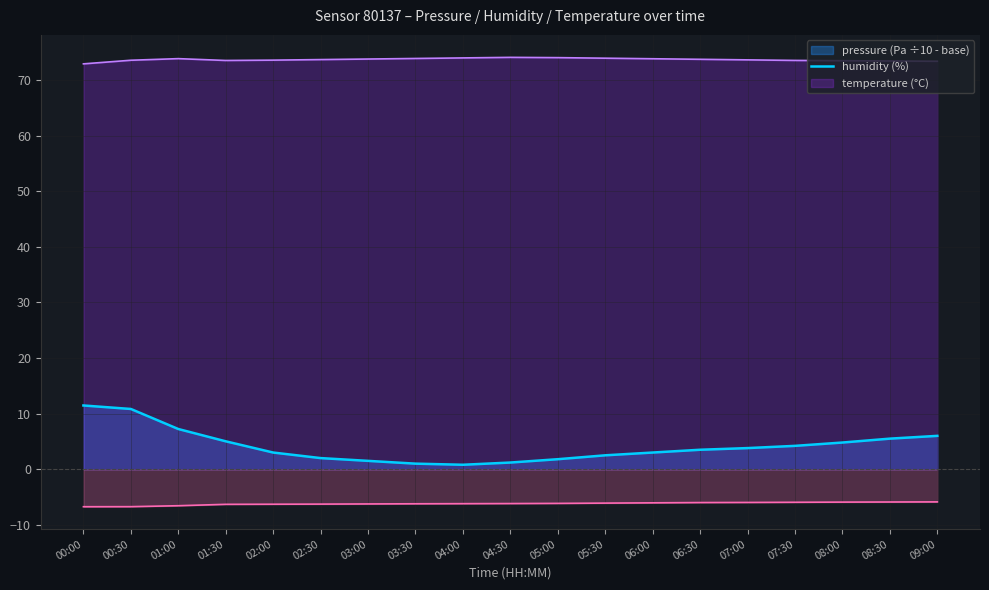

True or false: humidity has a value of 72.9 at 00:00.

True